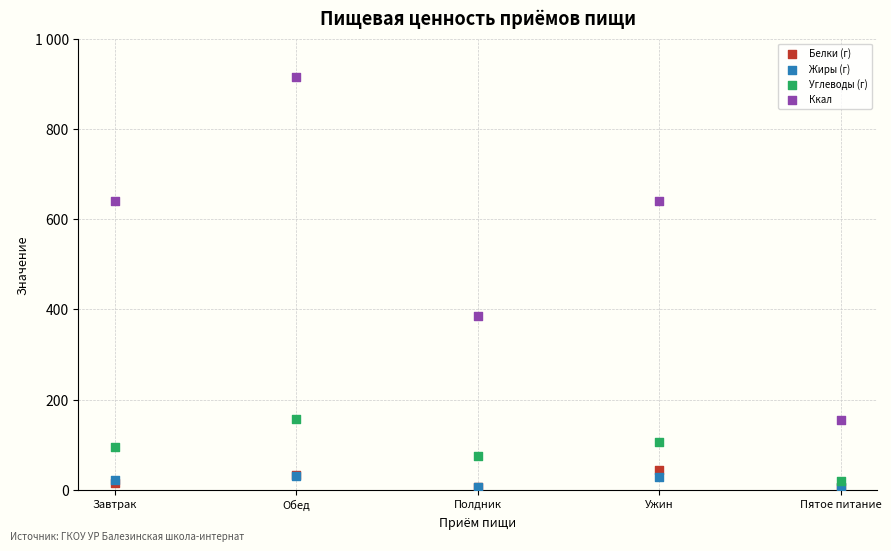

What are all the series names shown in the legend?

Белки (г), Жиры (г), Углеводы (г), Ккал